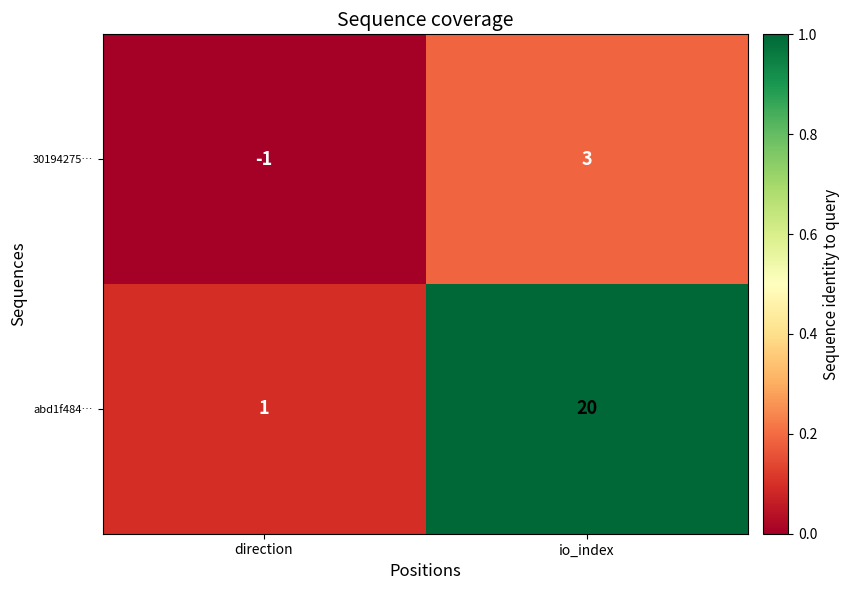

At which label does 30194275… reach its peak?

io_index